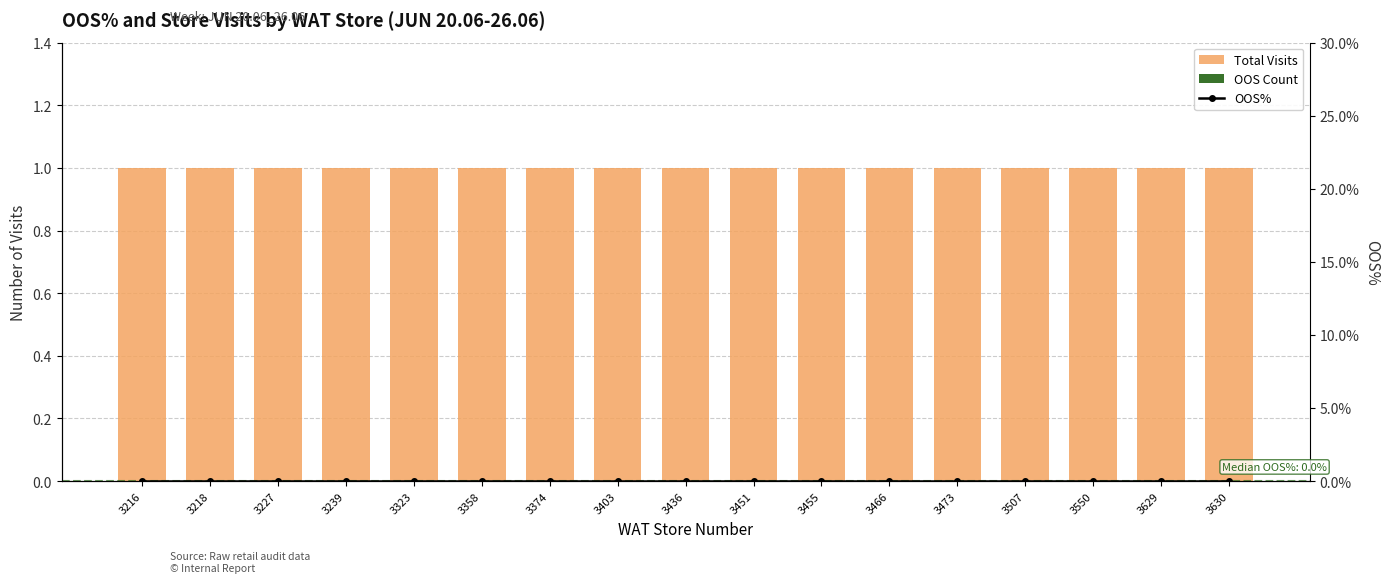

Which series has the largest range (max minus min)?

Total Visits